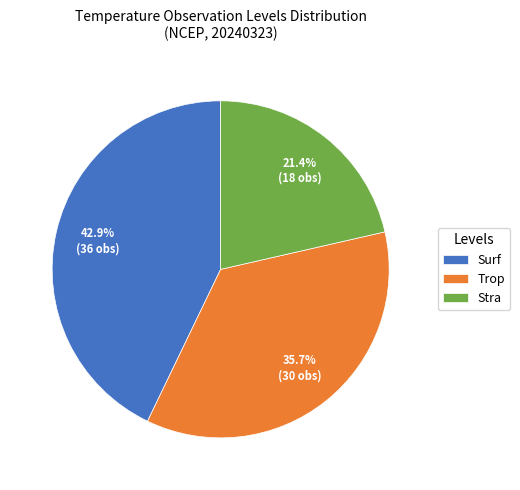

How many segments does this pie chart have?

3